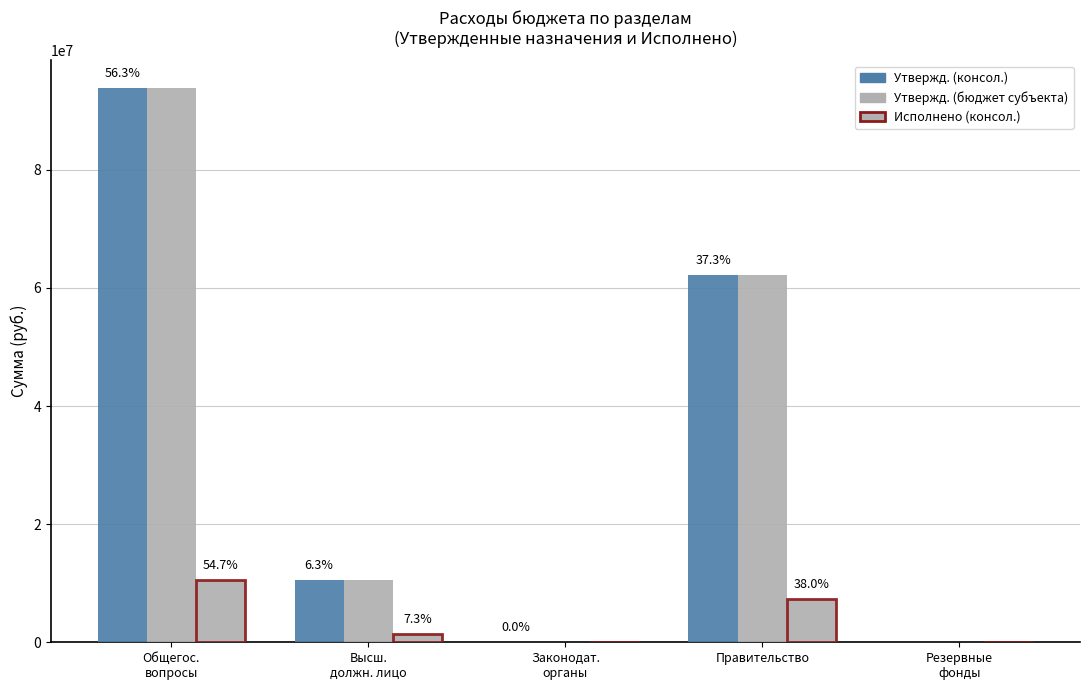

Is it true that Исполнено (консол.) equals 6791686.9 at Общегос.
вопросы?

False